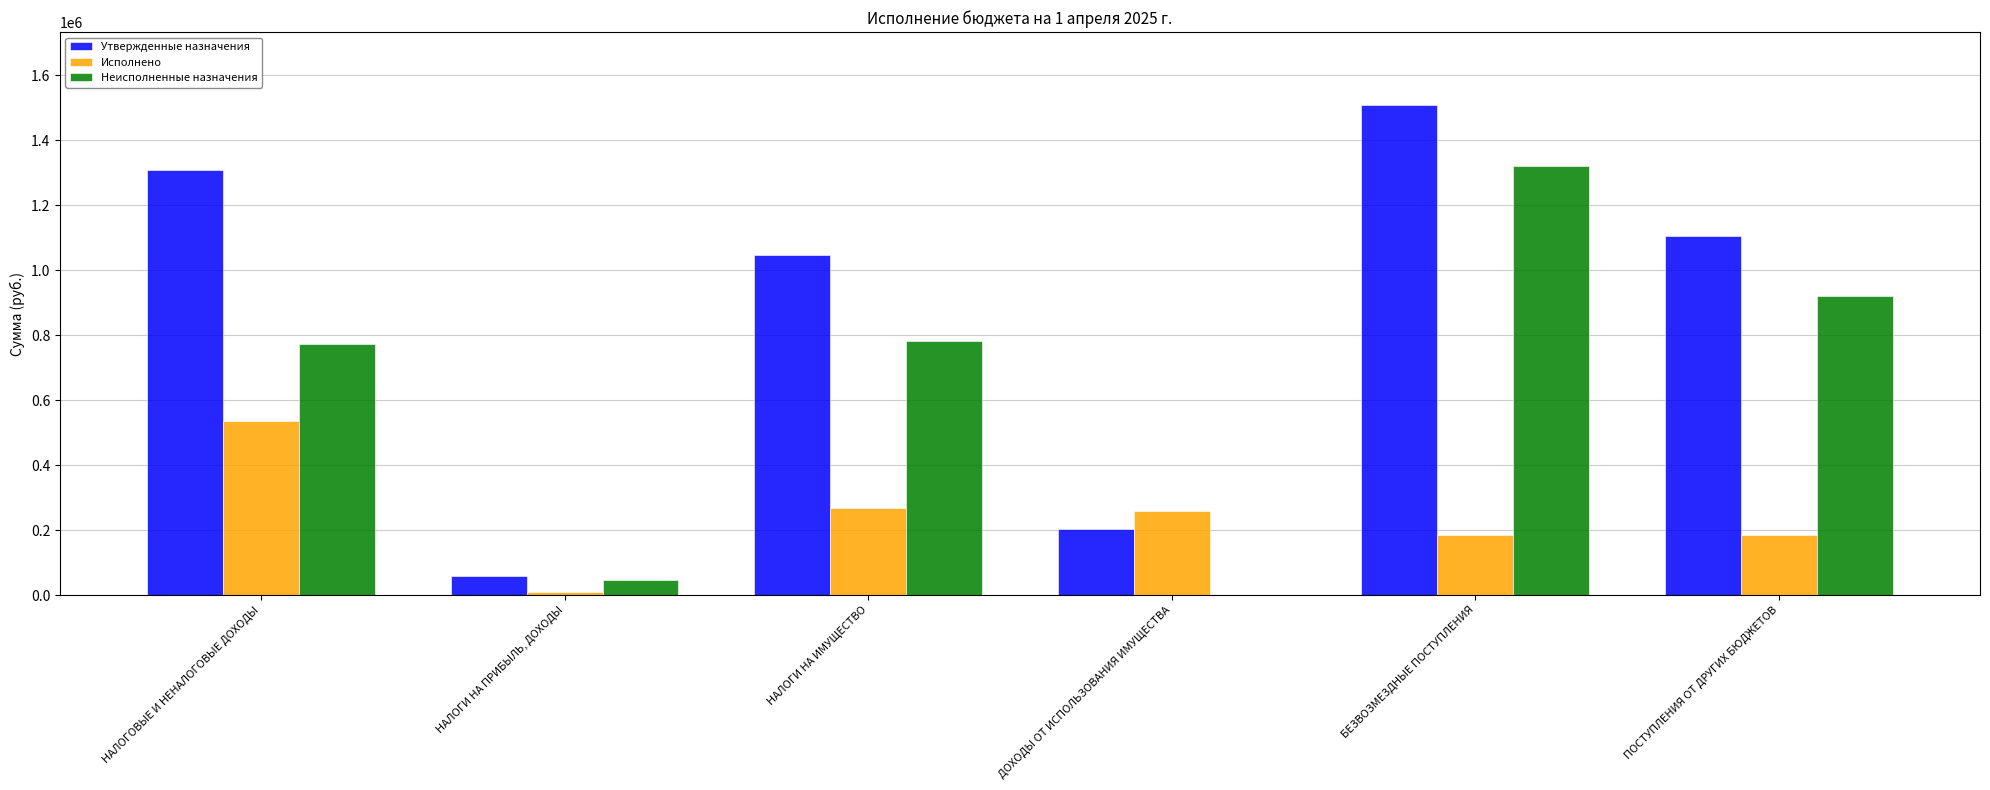

Is it true that Утвержденные назначения equals 1106061.0 at ПОСТУПЛЕНИЯ ОТ ДРУГИХ БЮДЖЕТОВ?

True